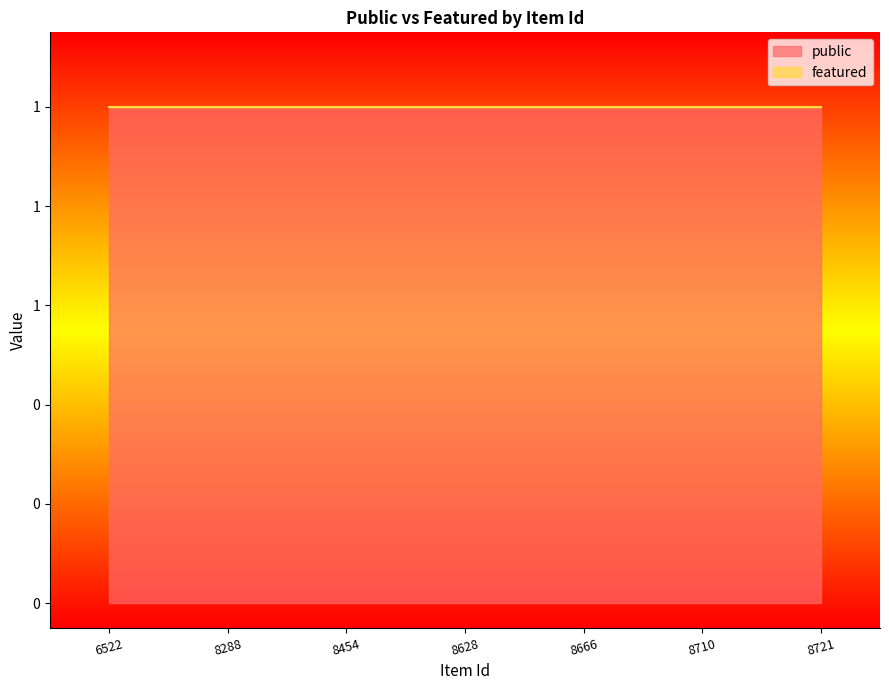

Reading left to right, extract all data points from this chart.

public: 6522=1	8288=1	8454=1	8628=1	8666=1	8710=1	8721=1
featured: 6522=0	8288=0	8454=0	8628=0	8666=0	8710=0	8721=0